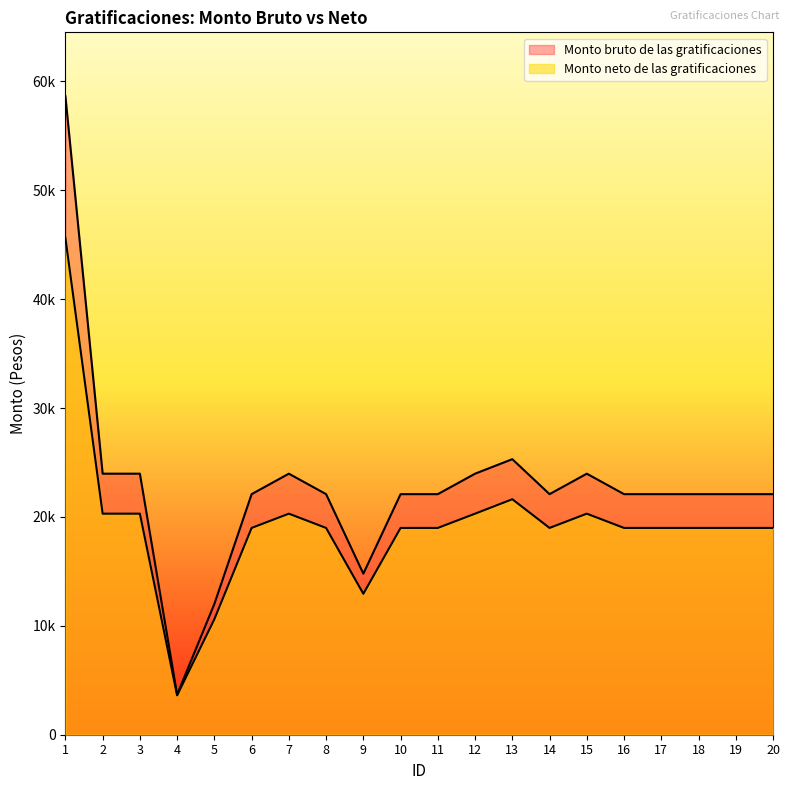

At how many categories does at least one series exceed 7514?

19